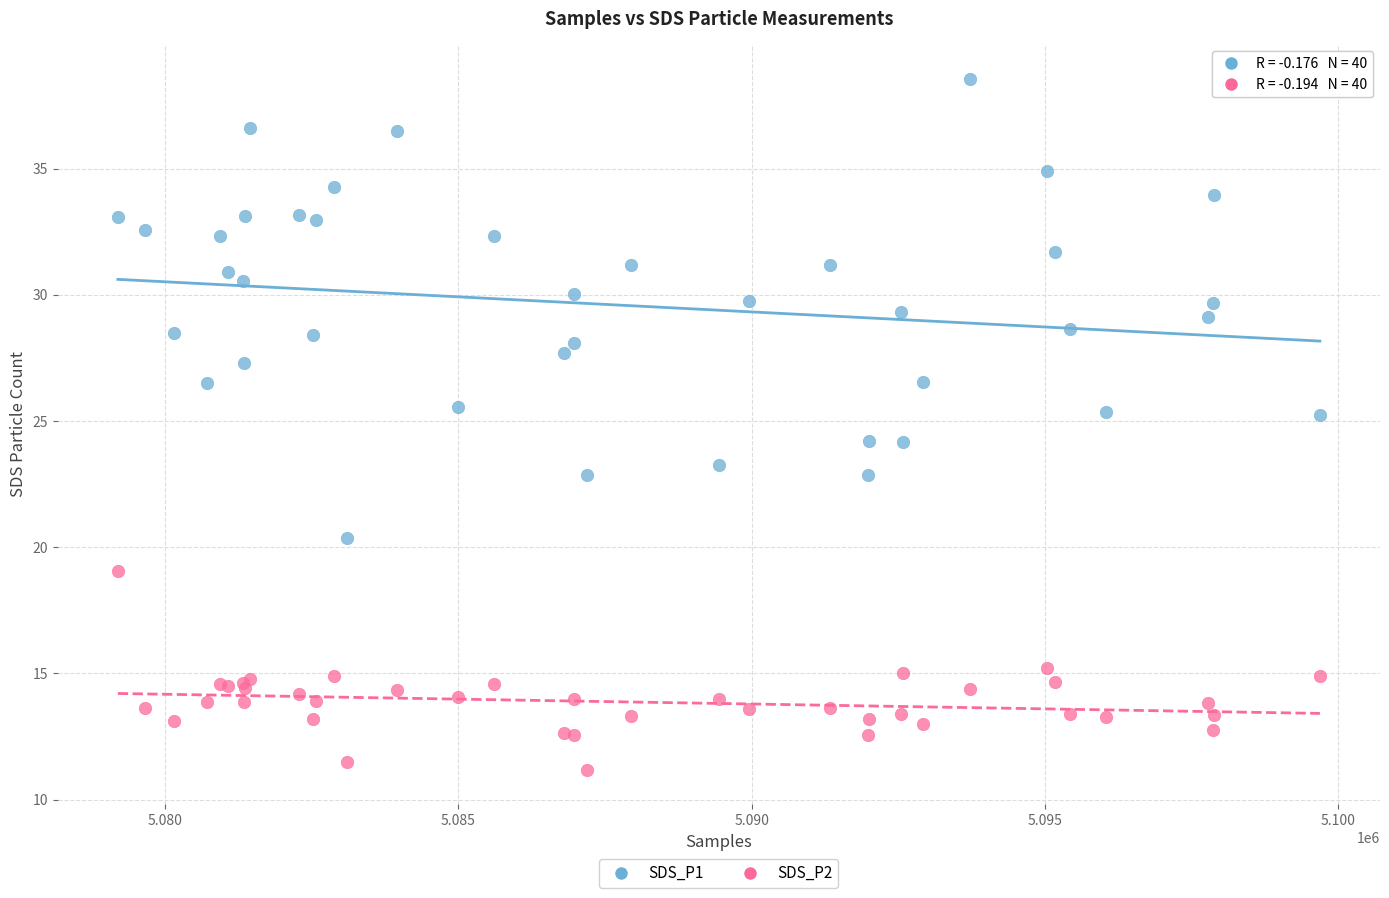

Which series has the largest Y range (max minus min)?

SDS_P1